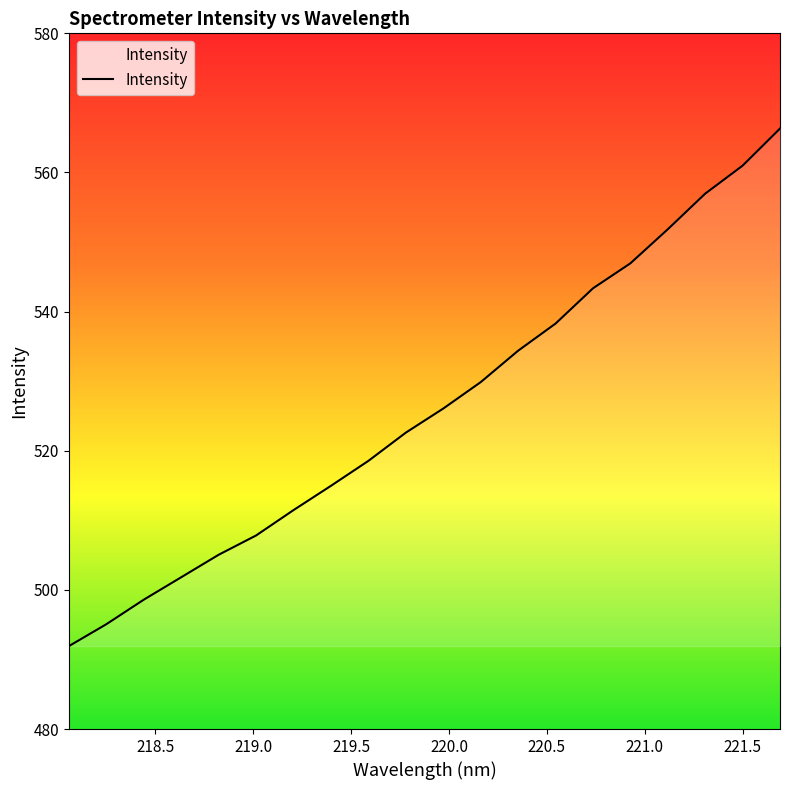

What is the difference between the maximum and minimum values?

74.4